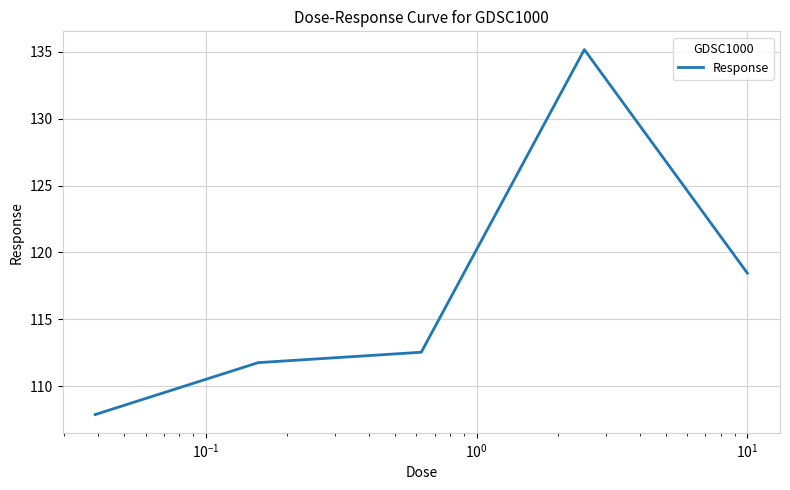

True or false: the data has more than 2 interior local peaks.

False